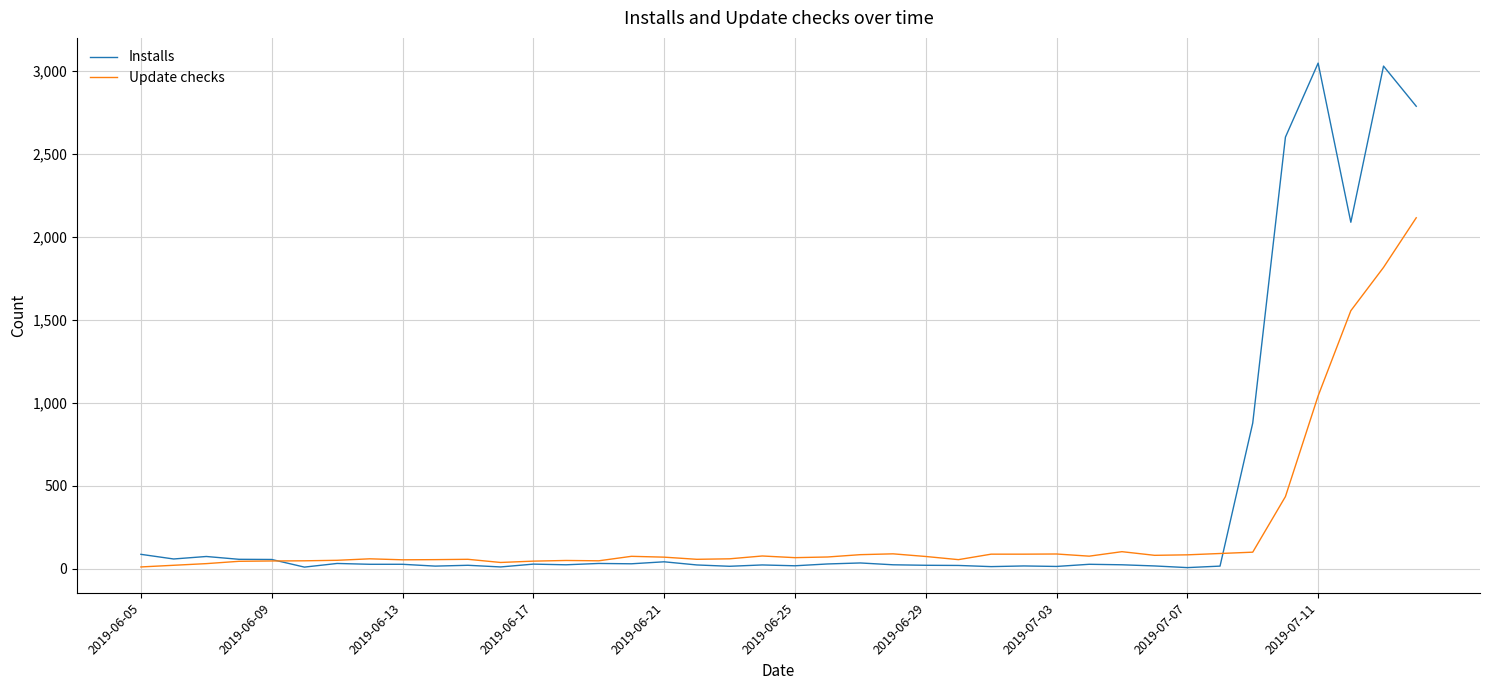

Which series has the largest range (max minus min)?

Installs